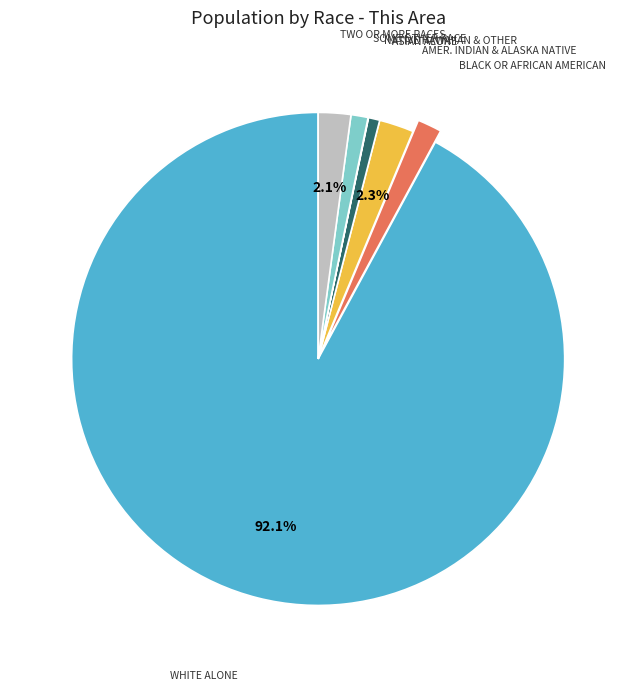

Does any single category account for the majority?

Yes